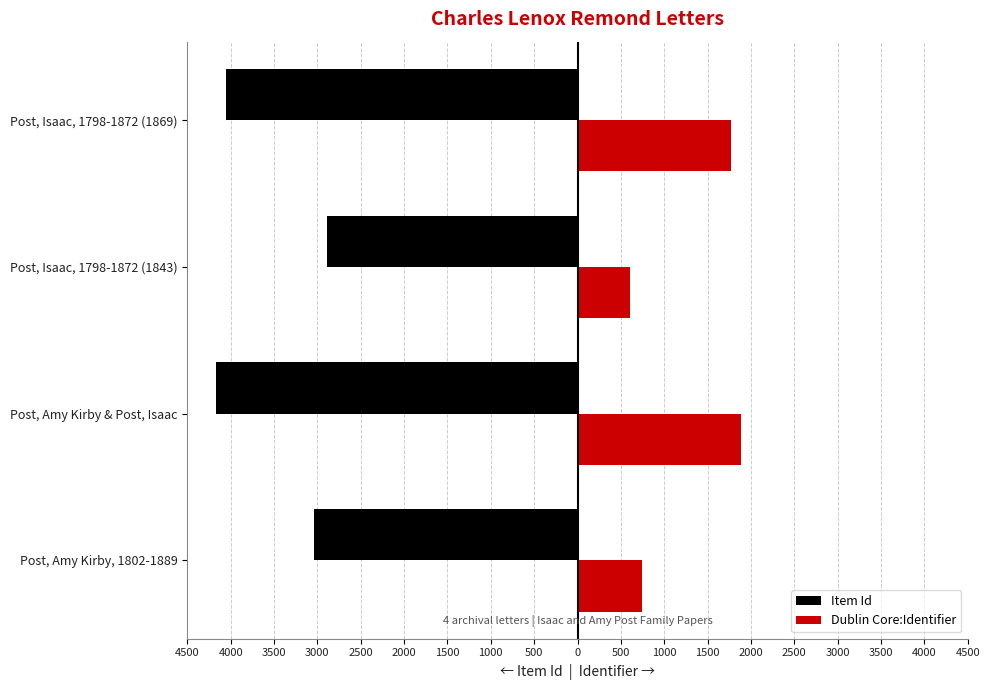

What are all the series names shown in the legend?

Item Id, Dublin Core:Identifier